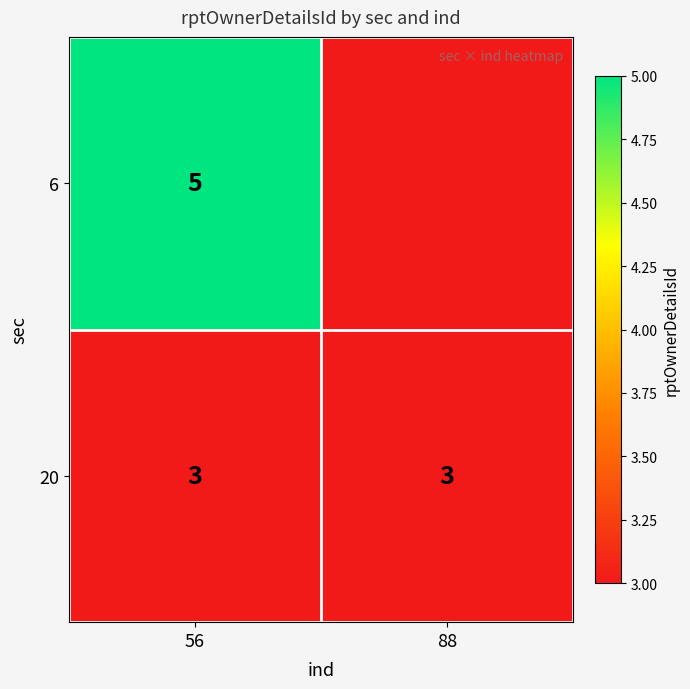

Count the number of data series in this chart.

2